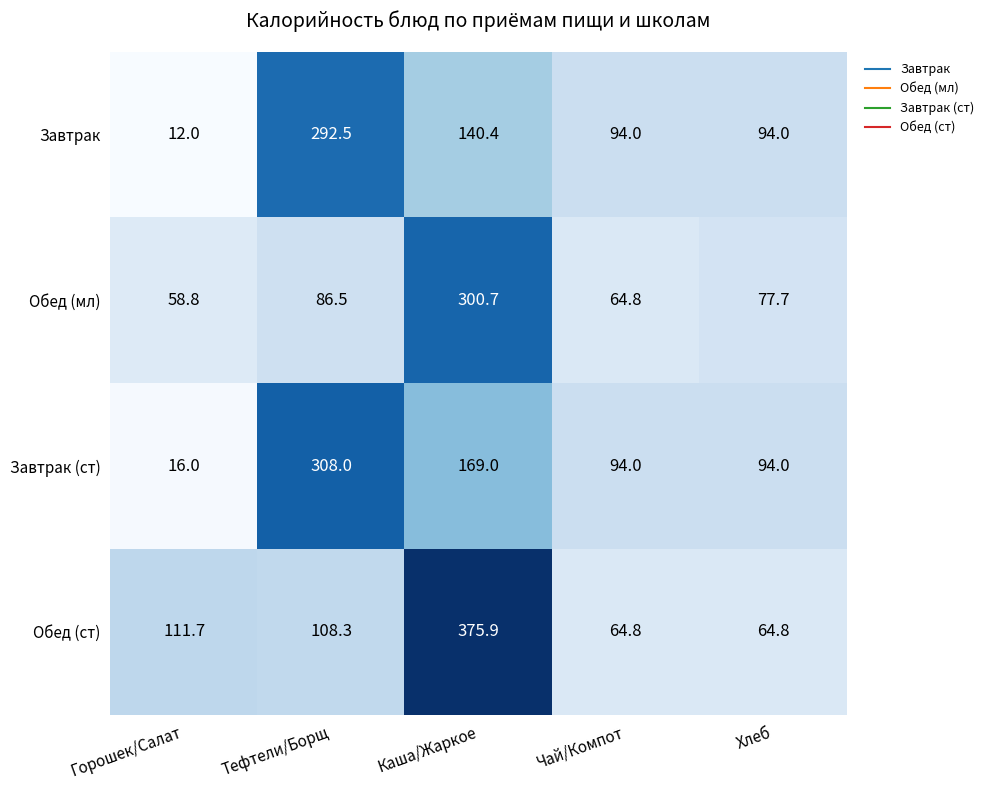

How many categories are shown in the chart?

5